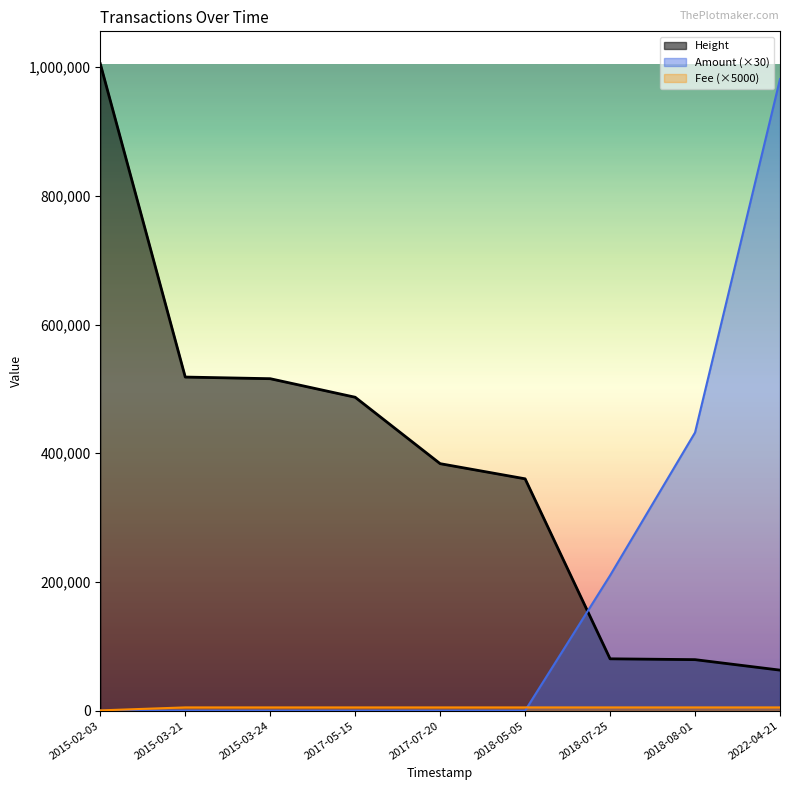

What is the spread (max minus min) of values at 2018-08-01?

427270.0